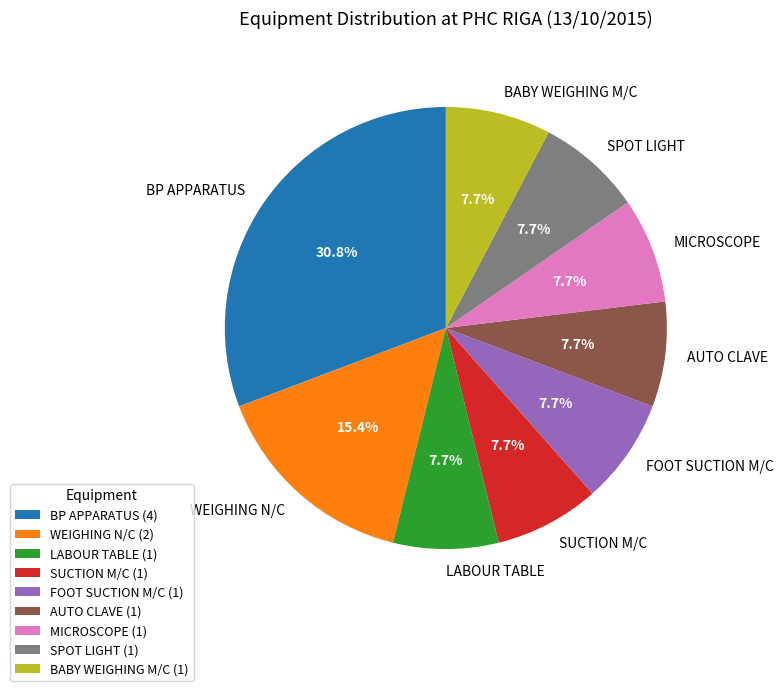

How many slices are in this pie chart?

9